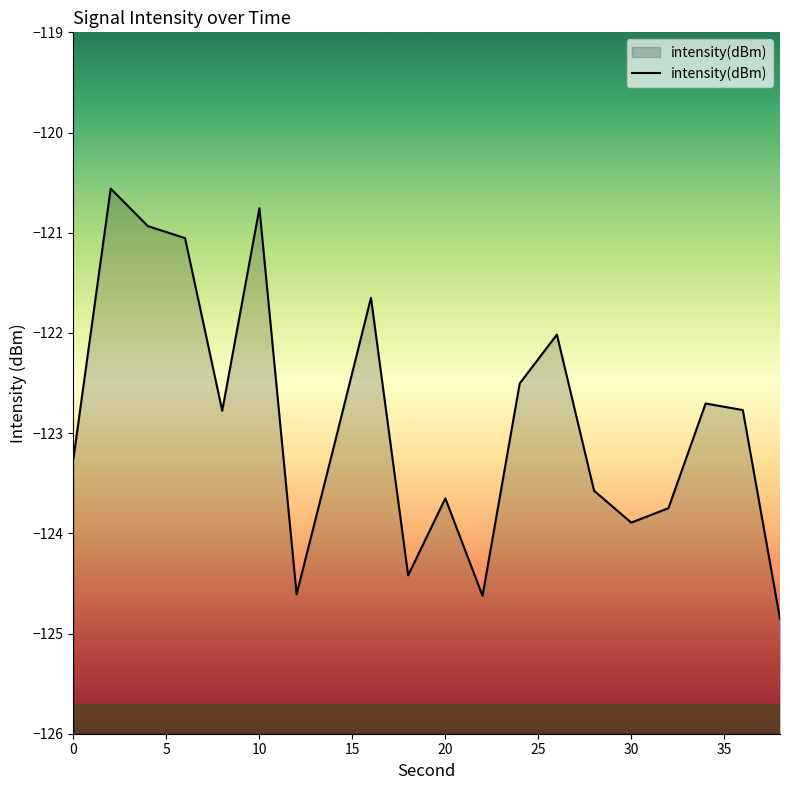

Which has a higher value, 30 or 20?

20